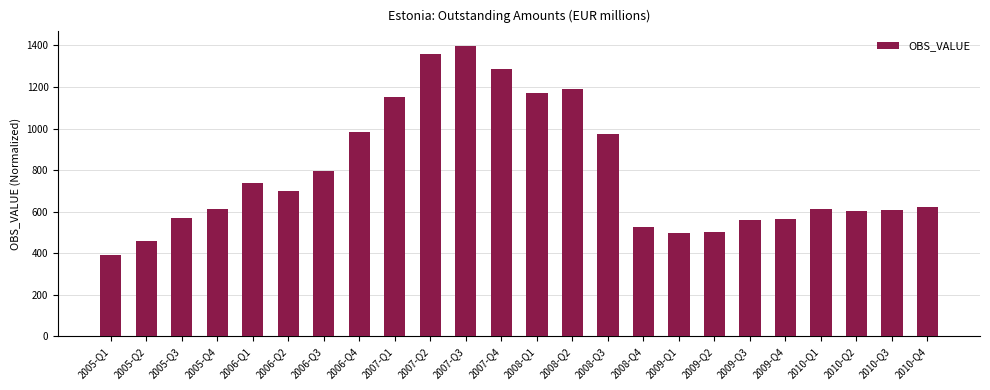

What is the average value?

786.7